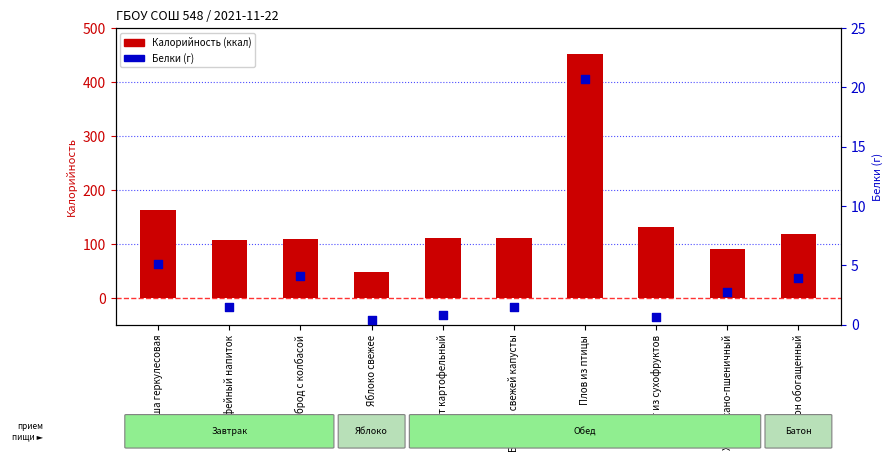

What are all the series names shown in the legend?

Калорийность, Белки (г)